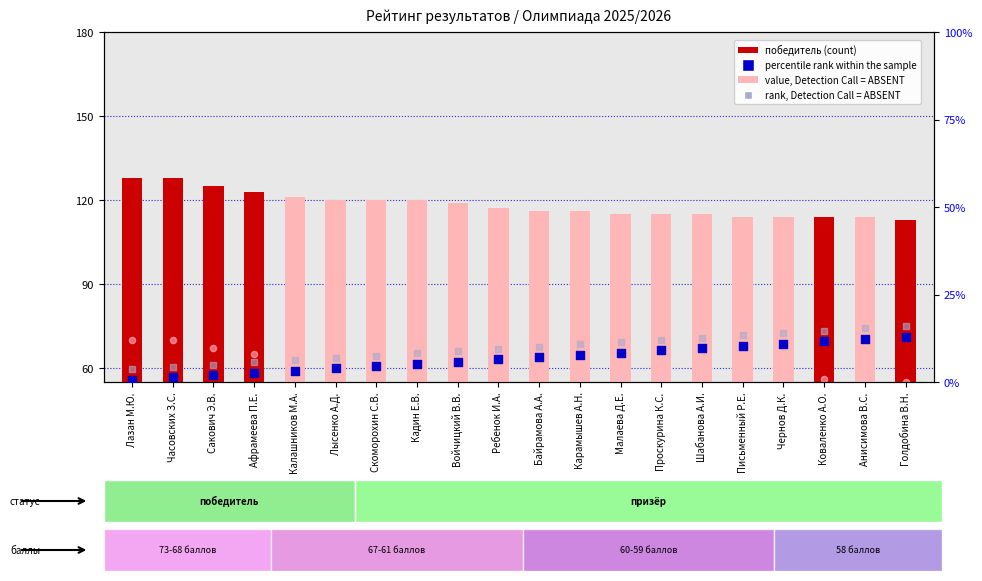

Which series contains the highest Y value?

score (count)